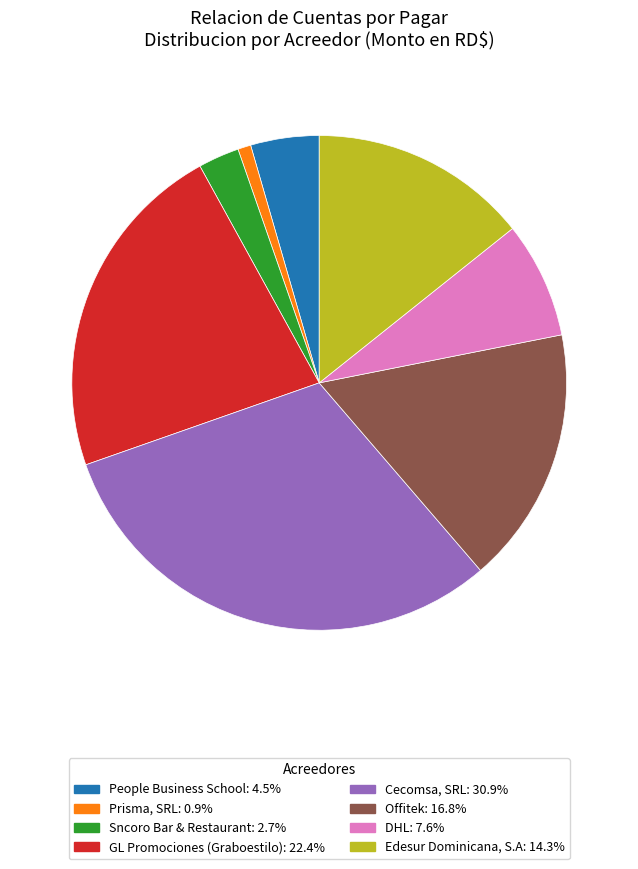

Which slice is the largest?

Cecomsa, SRL